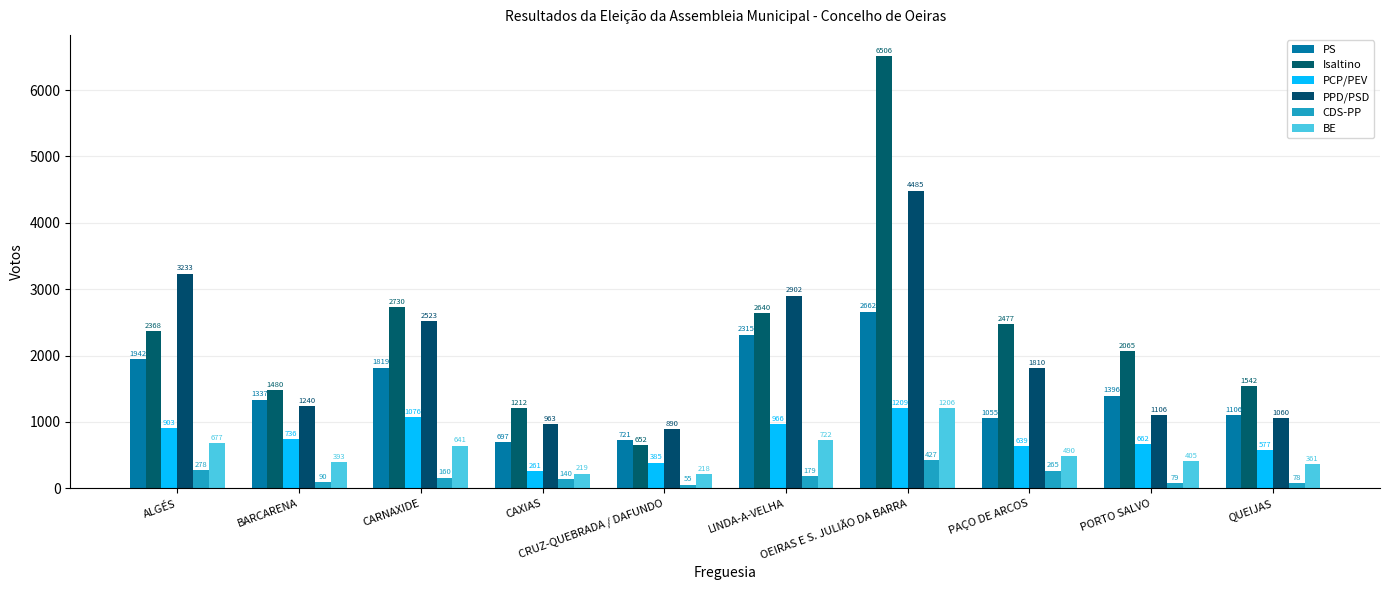

Which category has the lowest value across all series?

CRUZ-QUEBRADA / DAFUNDO